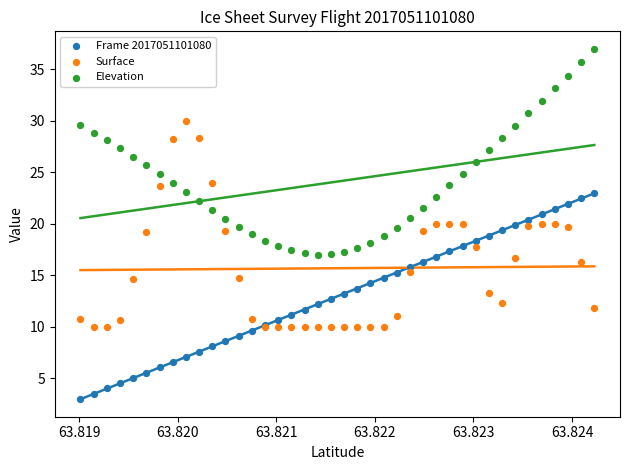

Which series contains the highest Y value?

Elevation